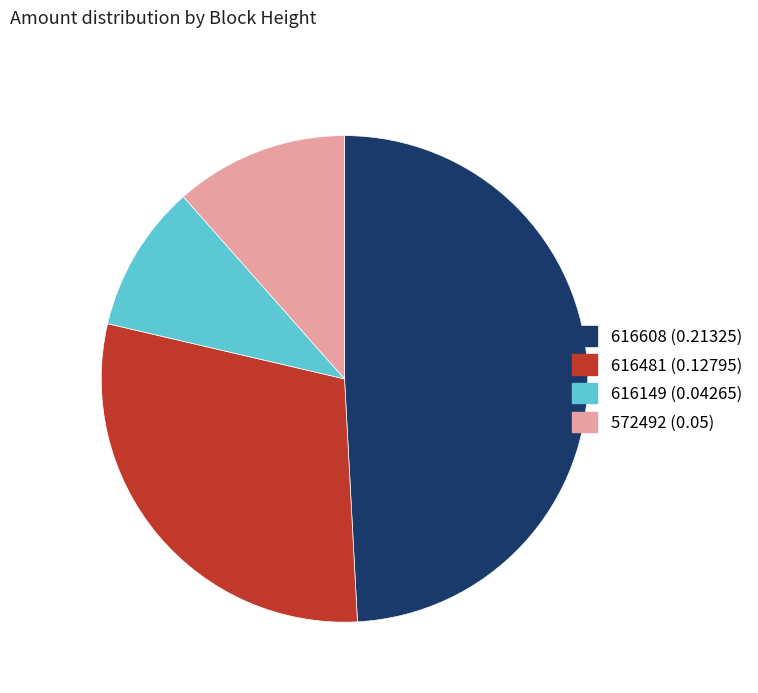

The 572492 slice represents 12% of the pie. True or false?

True